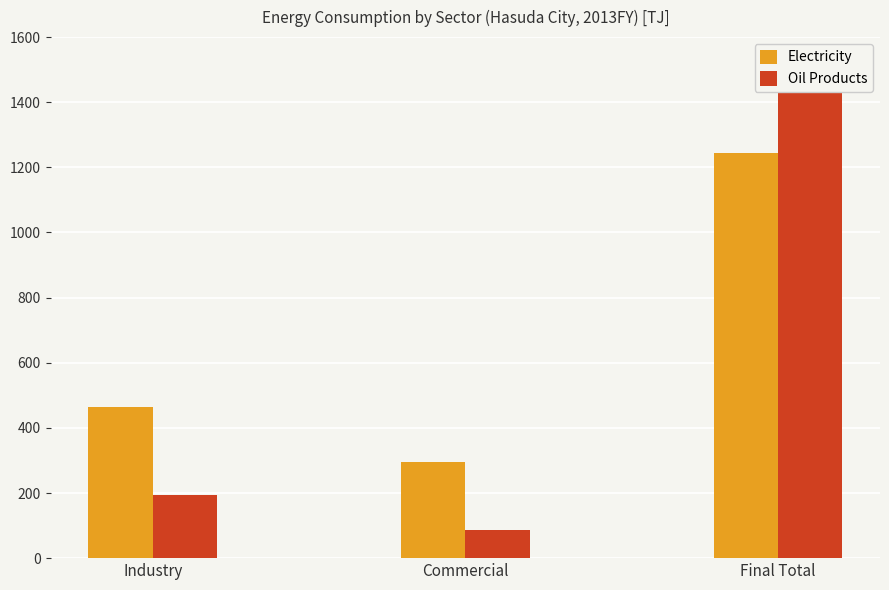

At how many categories does at least one series exceed 1180?

1